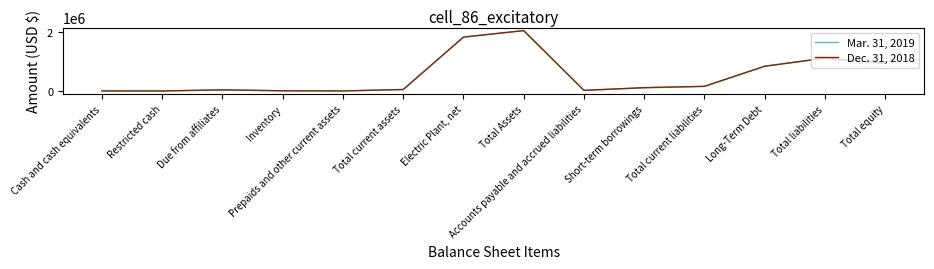

In Dec. 31, 2018, how many points are higher than both neighbors (excluding endpoints)?

3